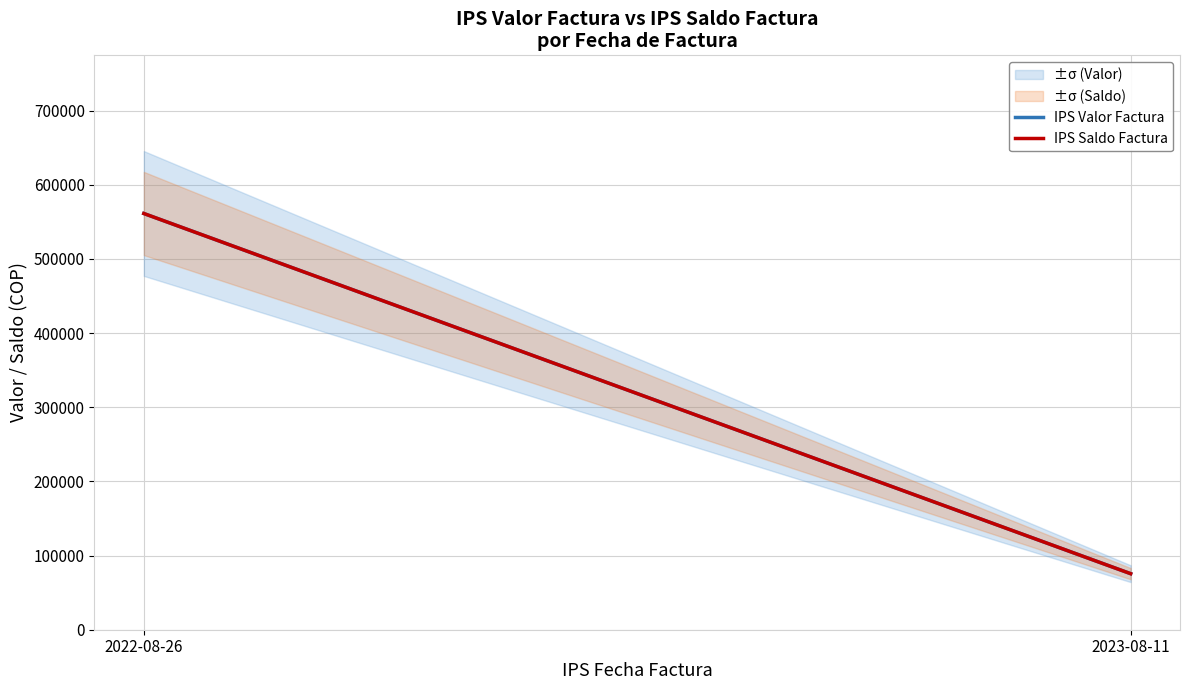

What is the value of the IPS Saldo Factura point at the 1st from the left?

561200